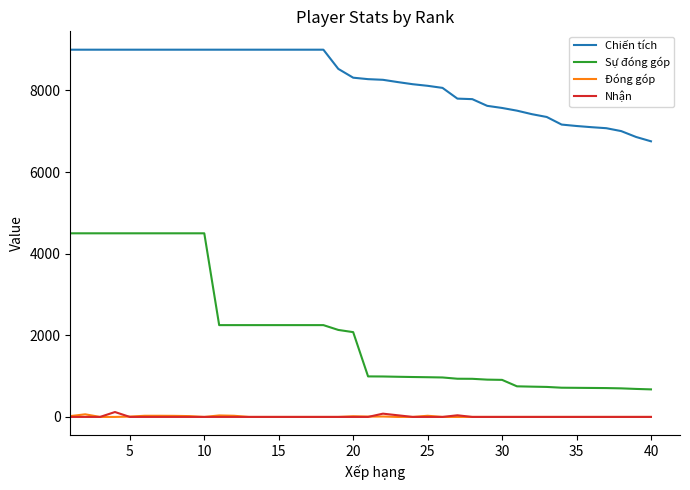

Which series has the largest range (max minus min)?

Sự đóng góp